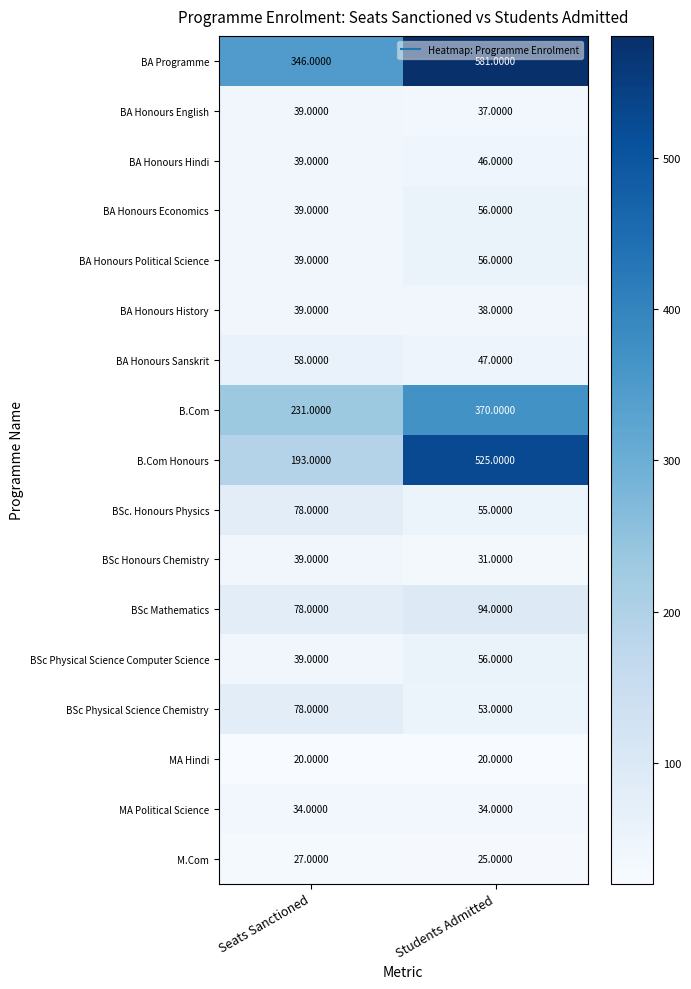

Rank the categories by M.Com value from highest to lowest.

Seats Sanctioned, Students Admitted